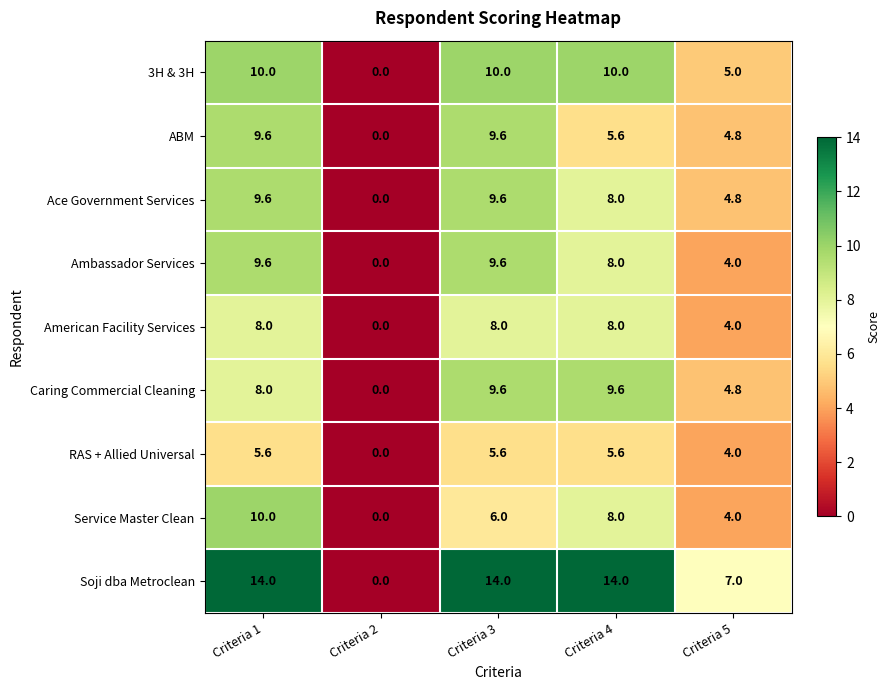

Is it true that Ambassador Services equals 2.3 at Criteria 3?

False